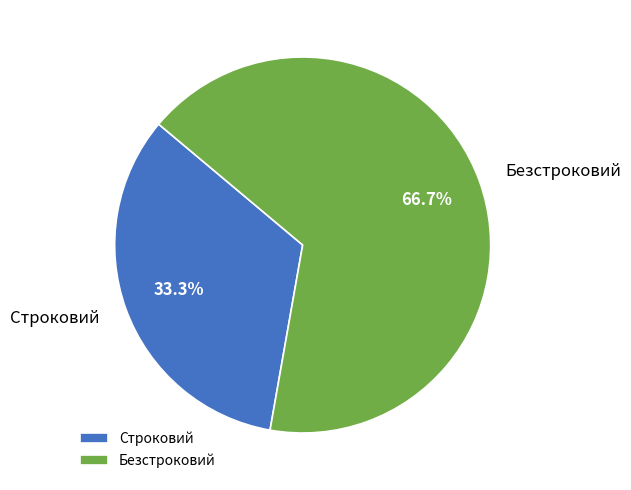

What is the ratio of the value at Безстроковий to the value at Строковий?

2.0